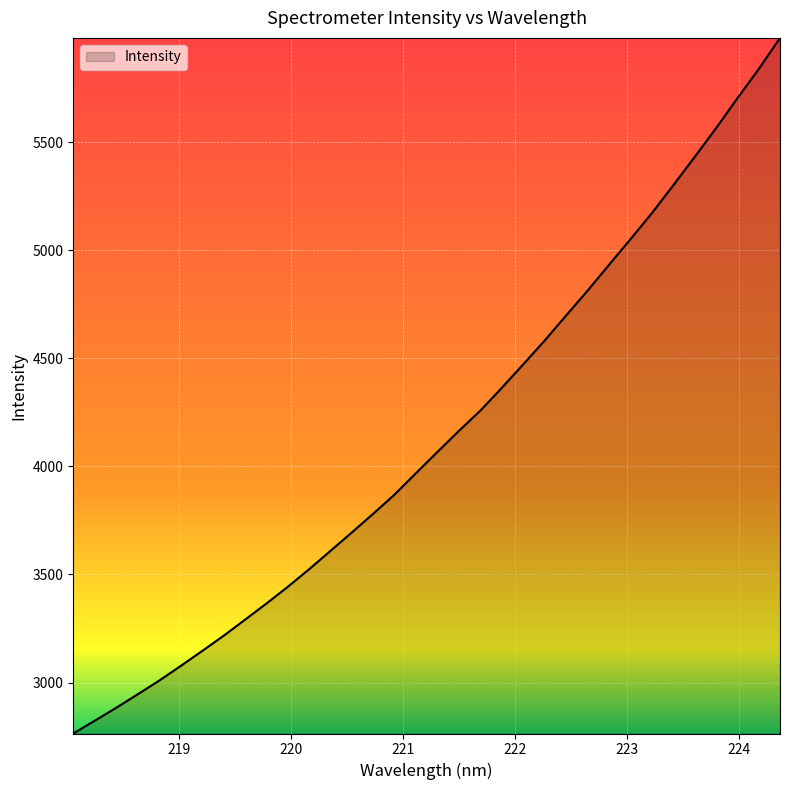

What is the difference between the maximum and minimum values?

3219.2